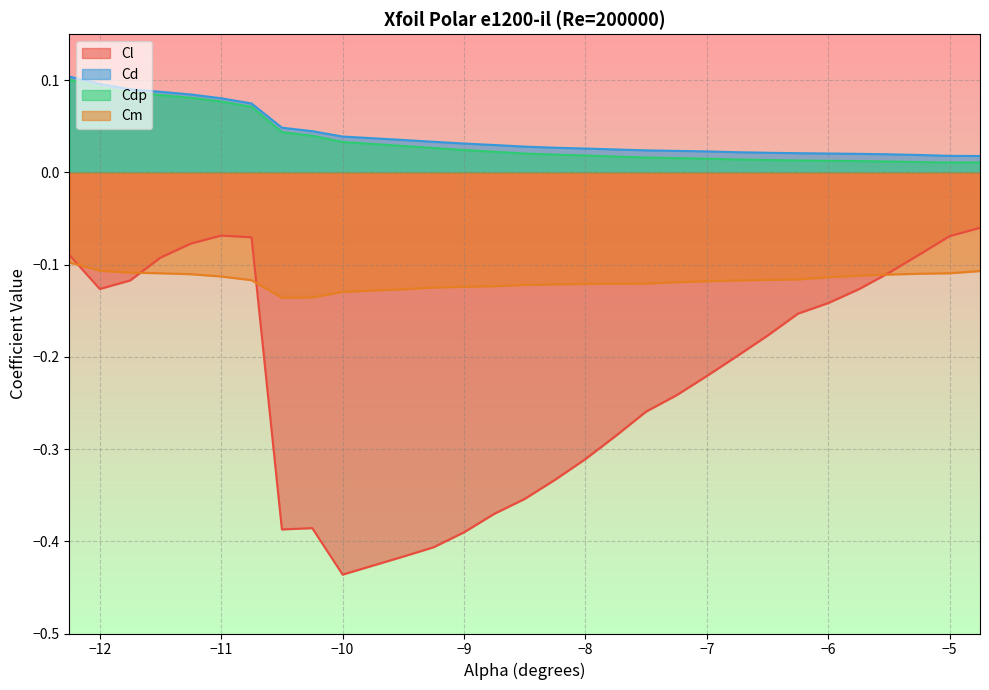

True or false: Cm and Cdp intersect in this chart.

False